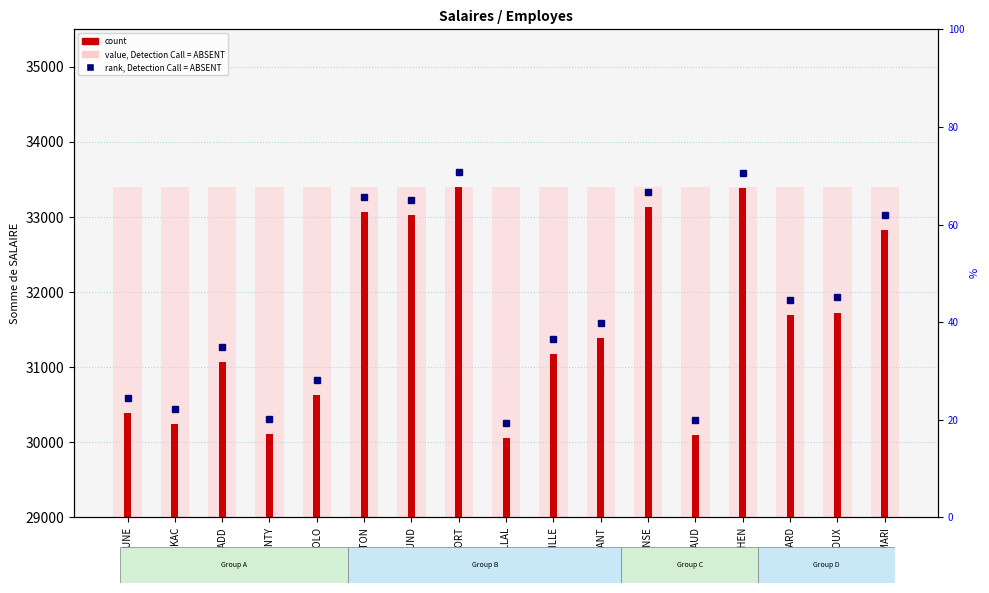

What is the label of the 13th bar from the left?

MERLAUD